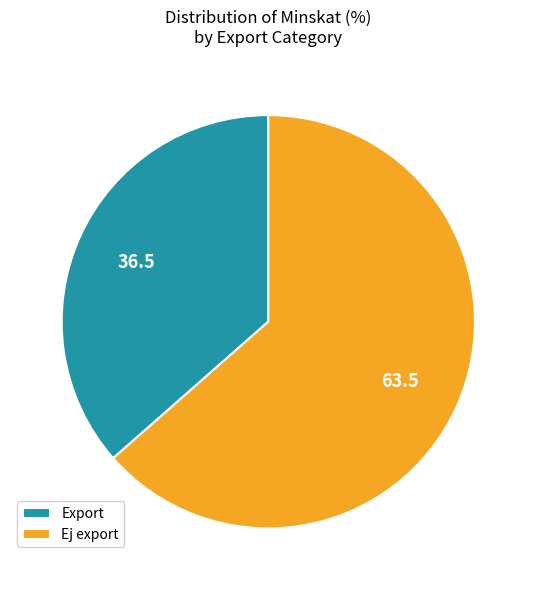

Is the sum of Ej export and Export greater than half?

Yes